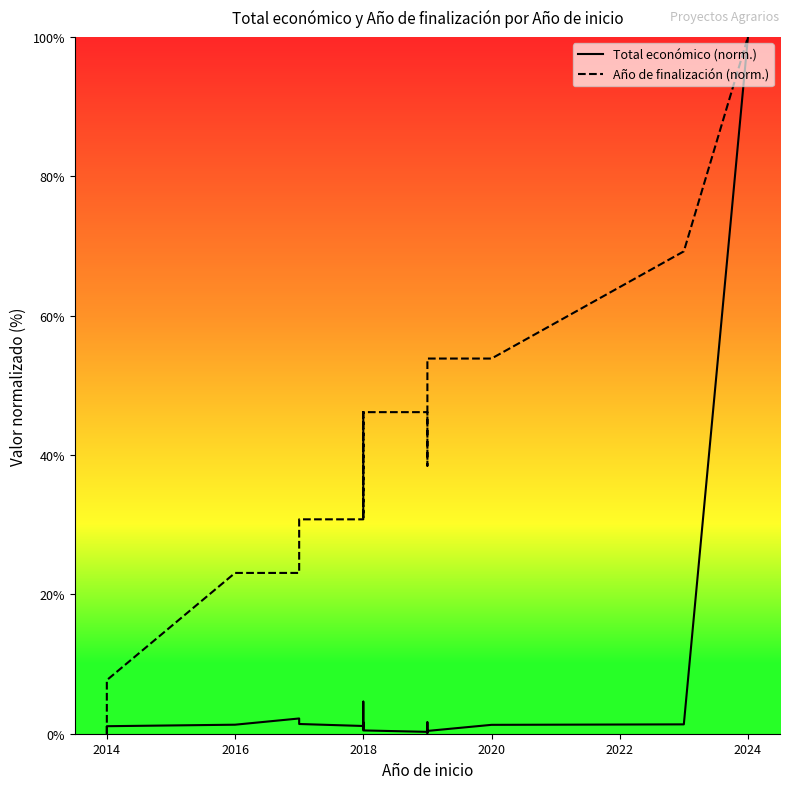

Which series has the largest total across all categories?

Año de finalización (norm.)